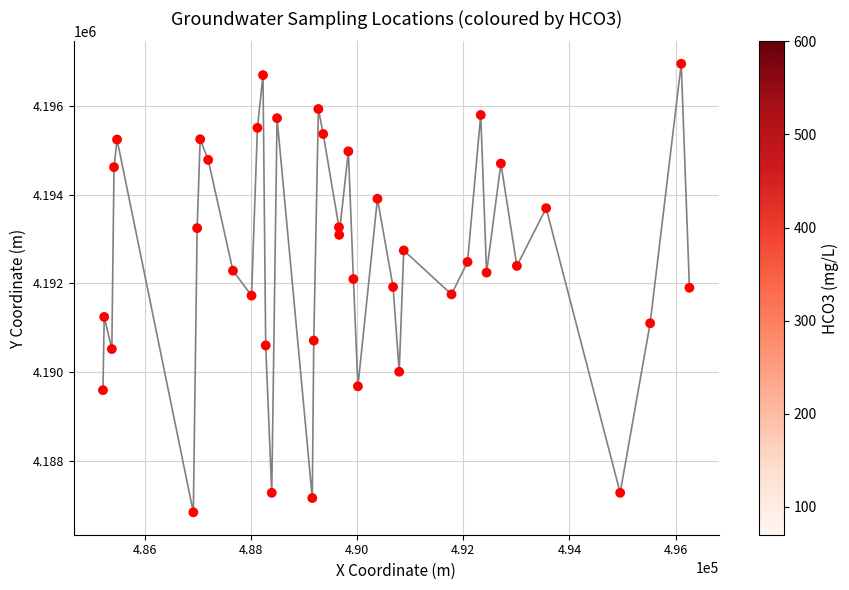

What is the range of Y values (max minus min)?

10102